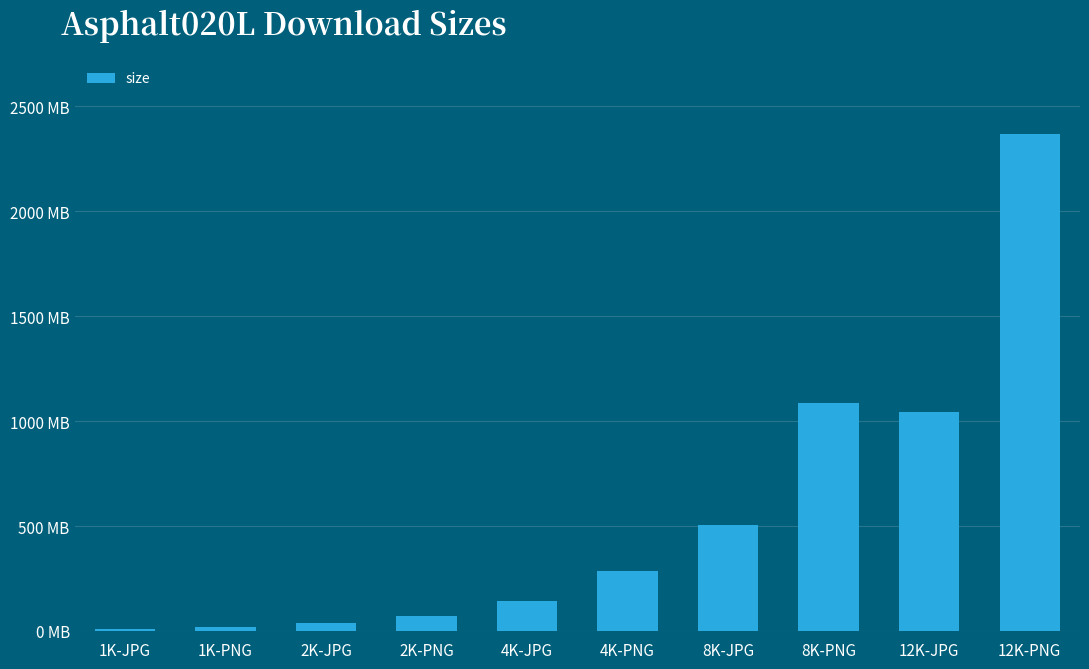

Are the bars horizontal?

No